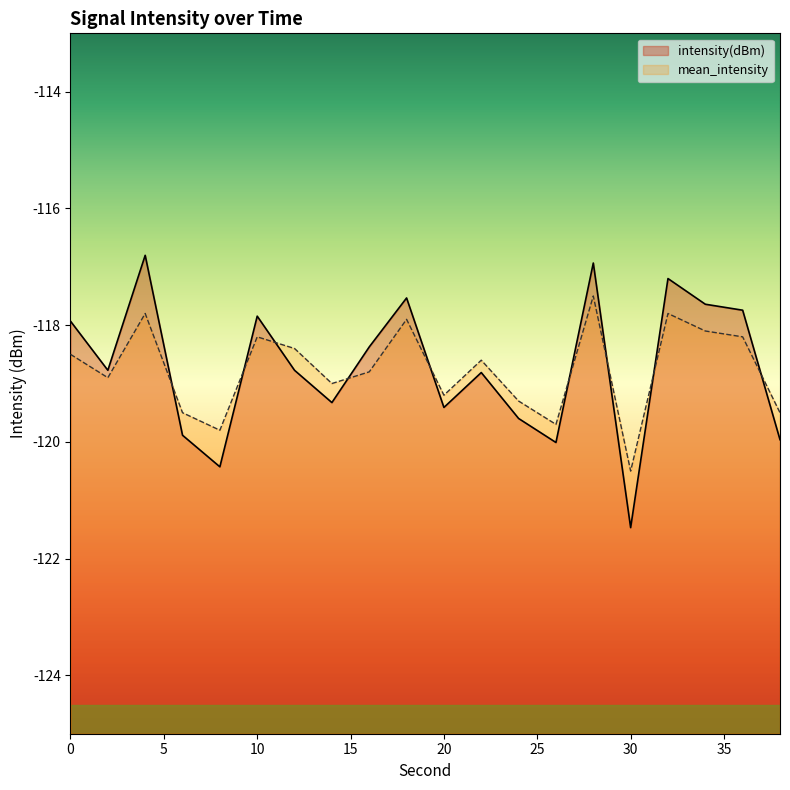

How many times do mean_intensity and intensity(dBm) cross each other?

9